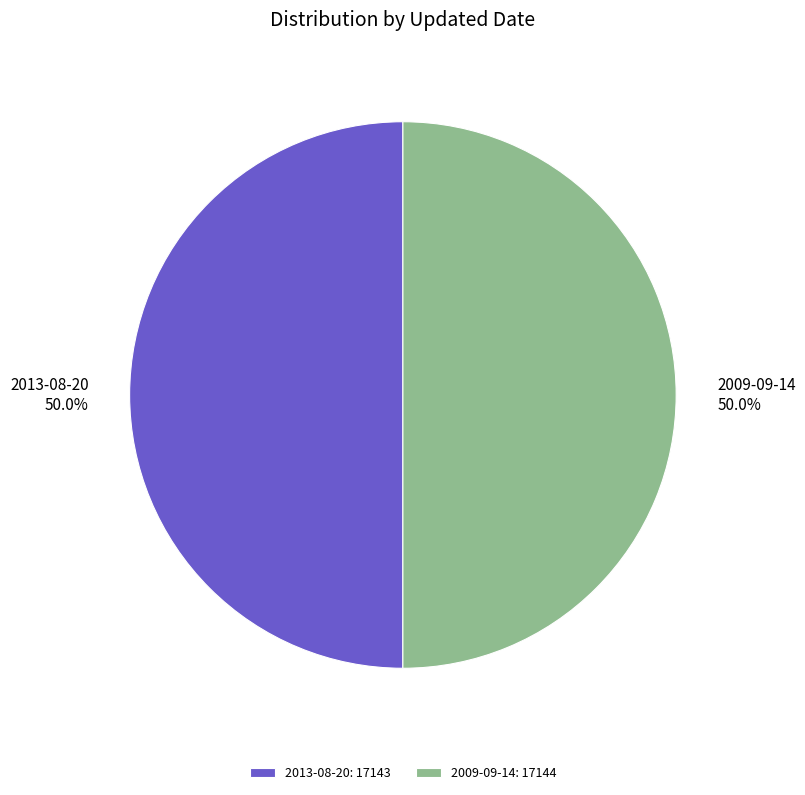

What percentage is the 2009-09-14 slice, to the nearest percent?

50%